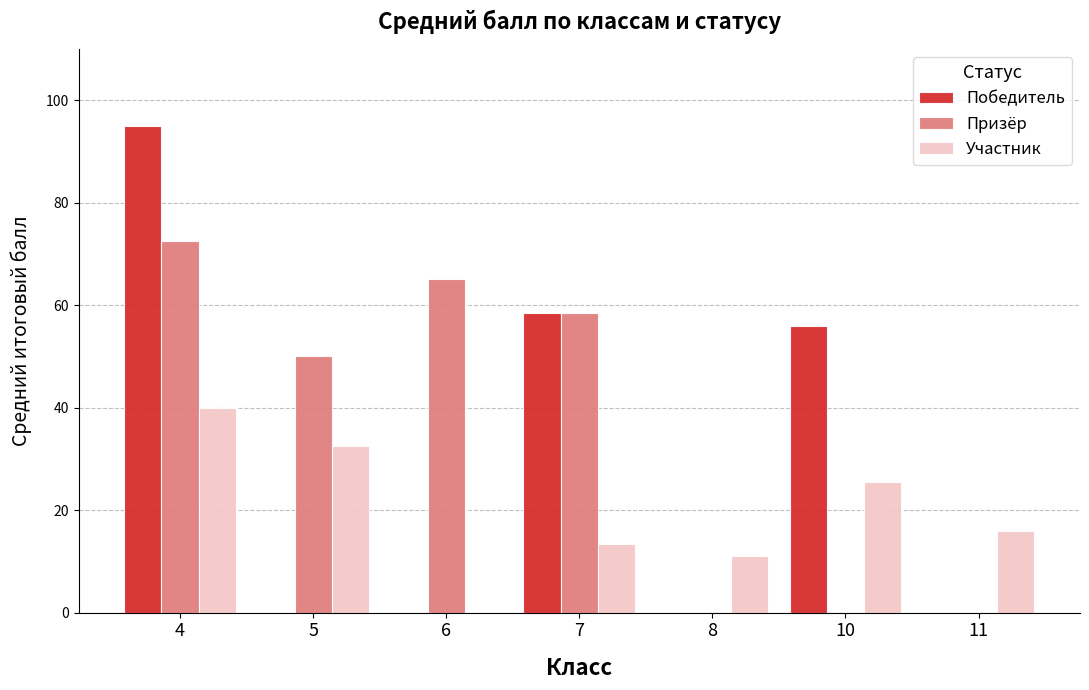

What is the maximum value shown in the chart?

95.0